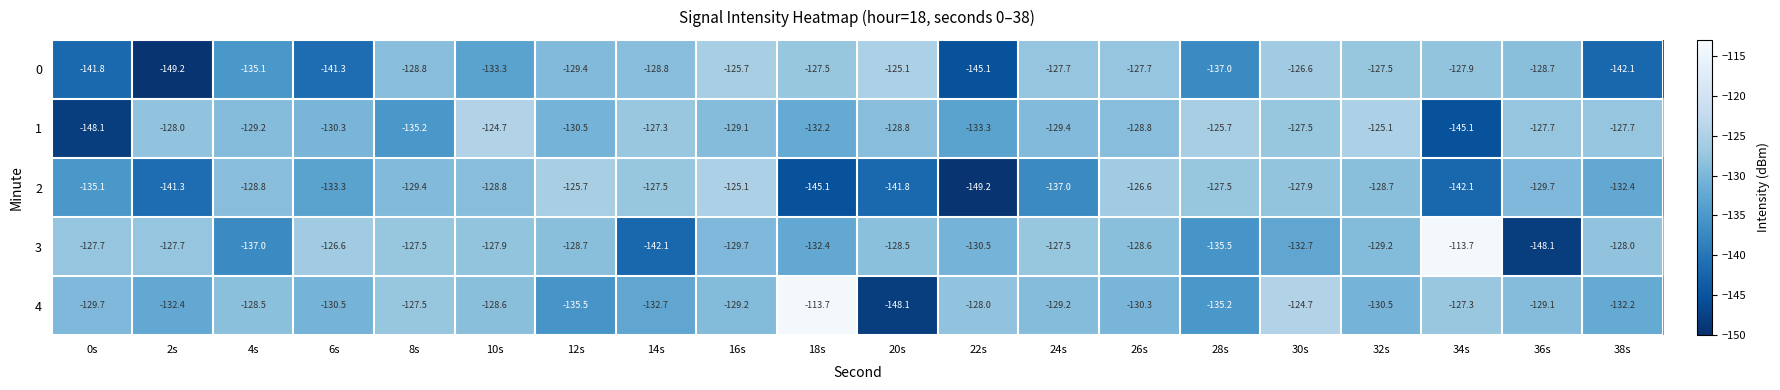

What is the difference between the highest and lowest values at 20s?

23.0